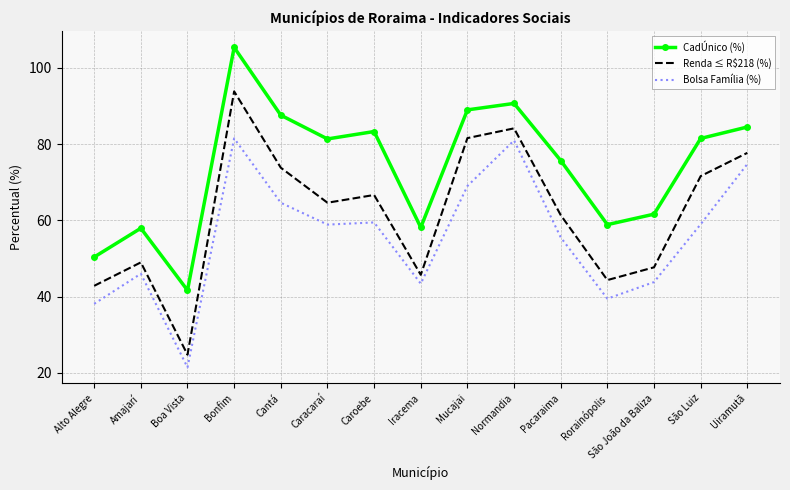

What is the sum of all Bolsa Família (%) values?

835.7